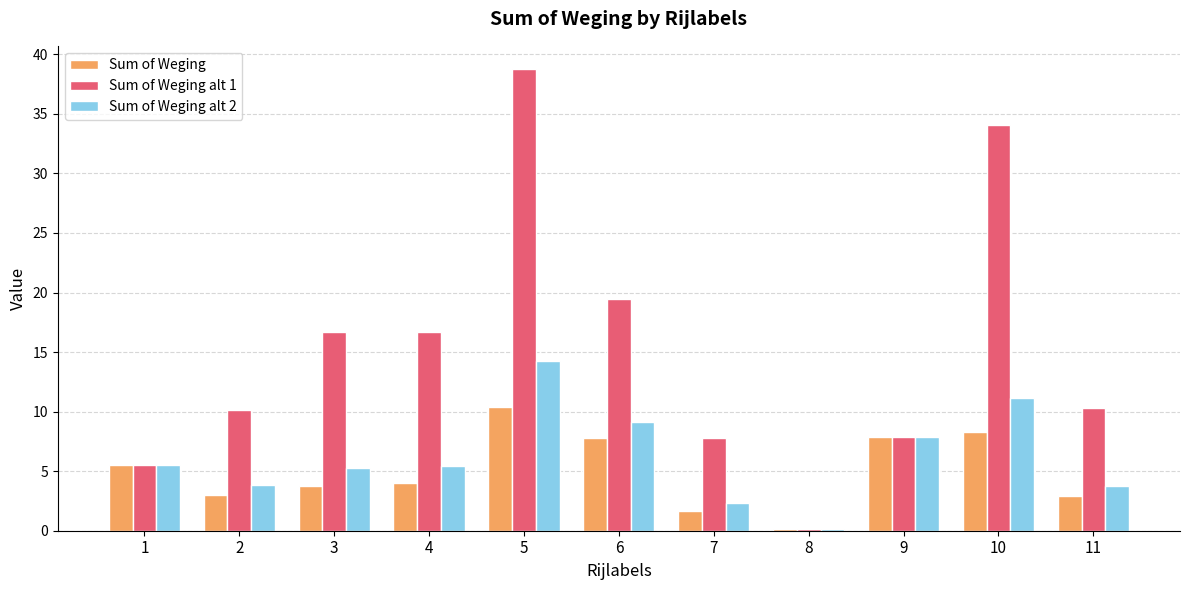

At which label does Sum of Weging alt 1 reach its minimum?

8